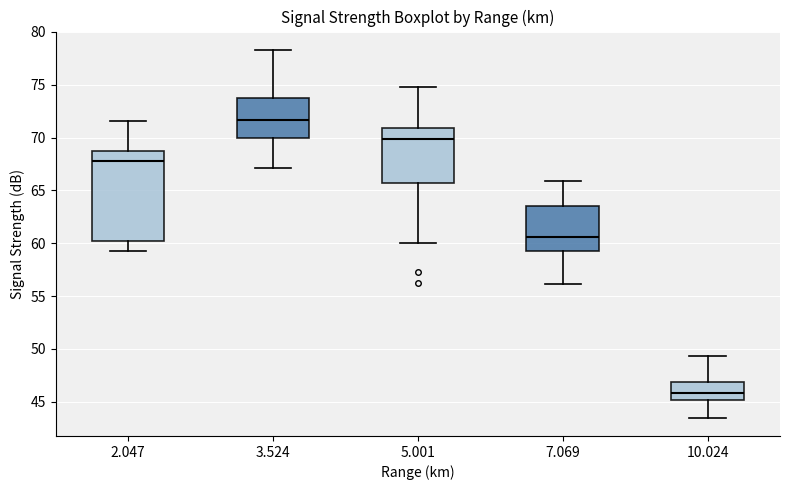

Where does the lower whisker of the box at x = 2.047 end on the y-axis? The values are not printed on the chart, so give them approximately, as read against the axis.

59.5